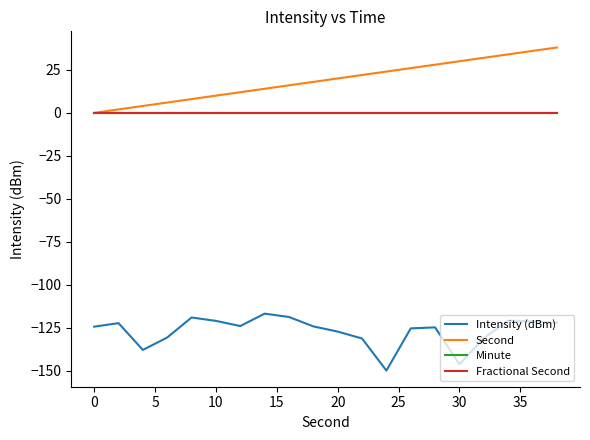

True or false: Second and Fractional Second cross at least once.

False